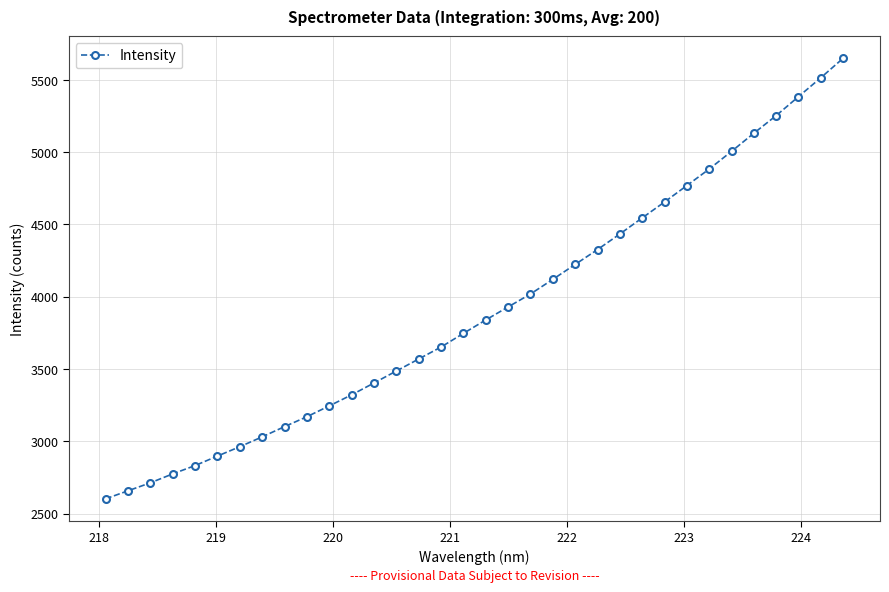

What is the smallest value displayed?

2602.8